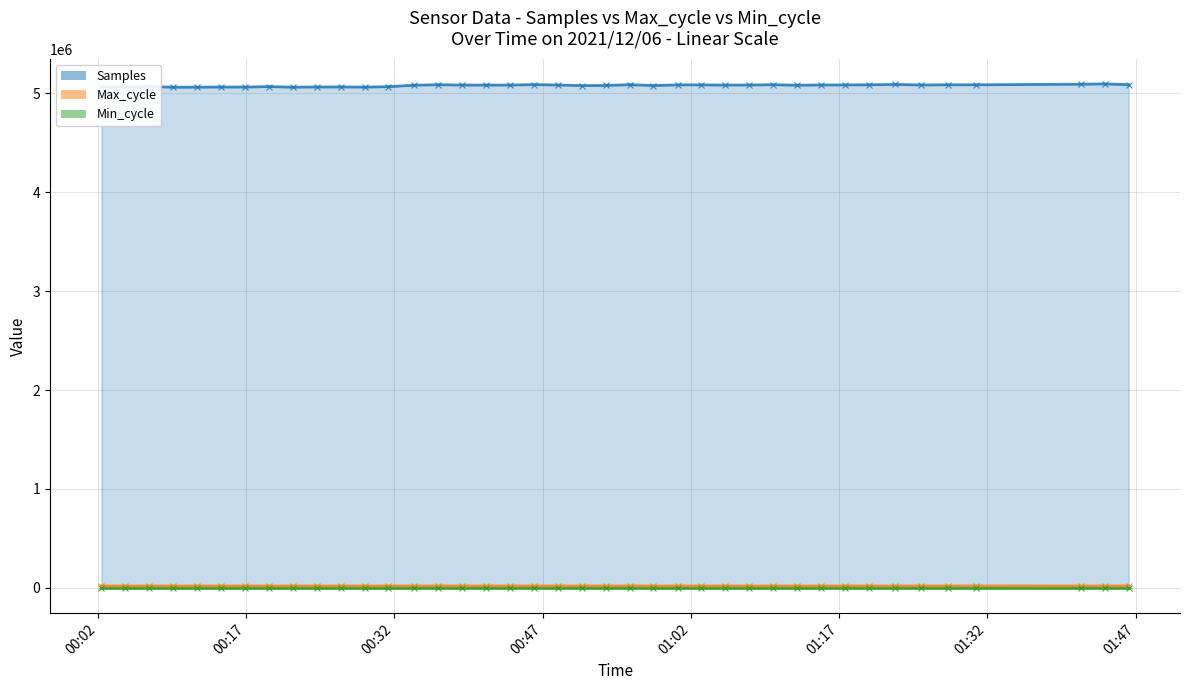

What is the label of the 6th point from the right?

2021/12/06 01:25:18